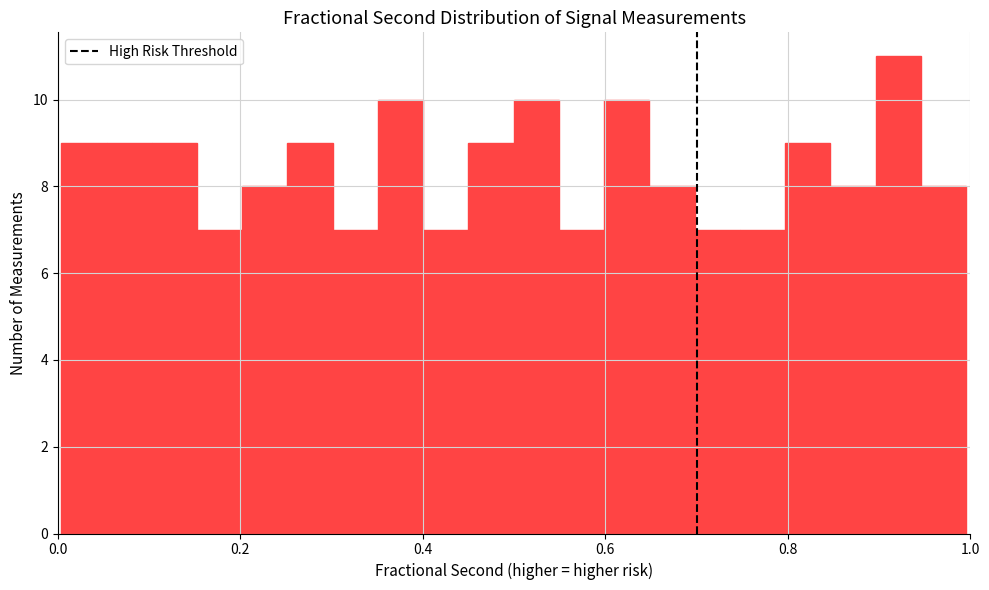

Read against the x-axis, roughly where is the centre of the tallest bar?

0.92